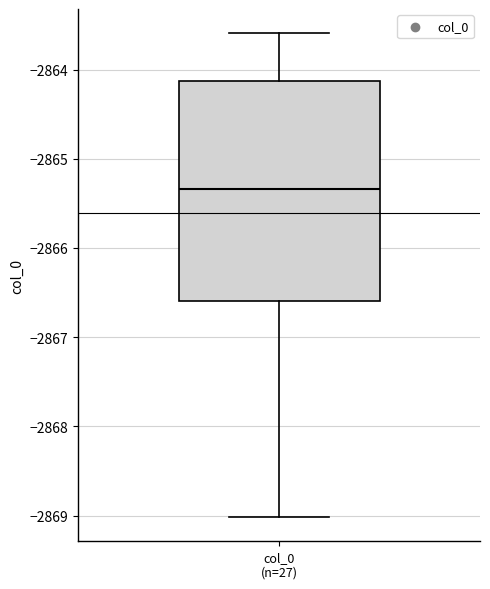

Transcribe this box plot: give where the median line is, the range the box spans, and where the two whiskers end, as read against the y-axis. The values are not printed on the chart, so give them approximately, as read against the axis.

median -2865.3, box -2866.6 to -2864.1, whiskers -2869.0 to -2863.6